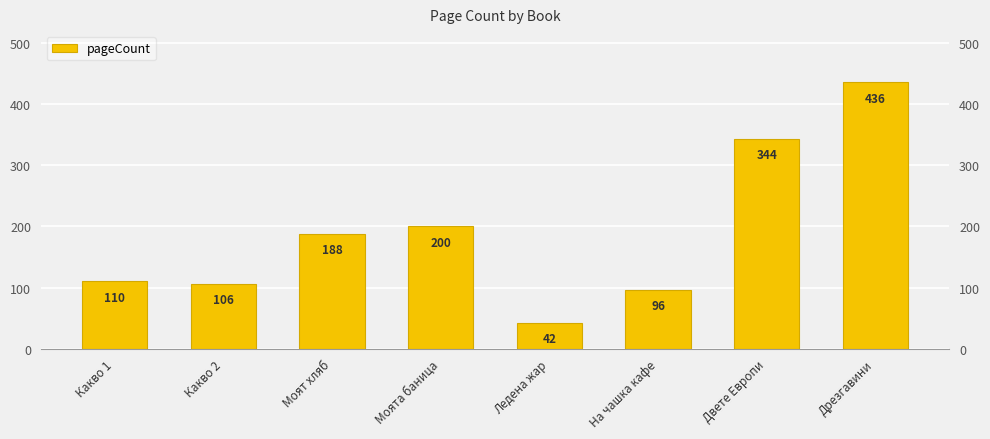

What is the change in value from Моят хляб to Моята баница?

+12